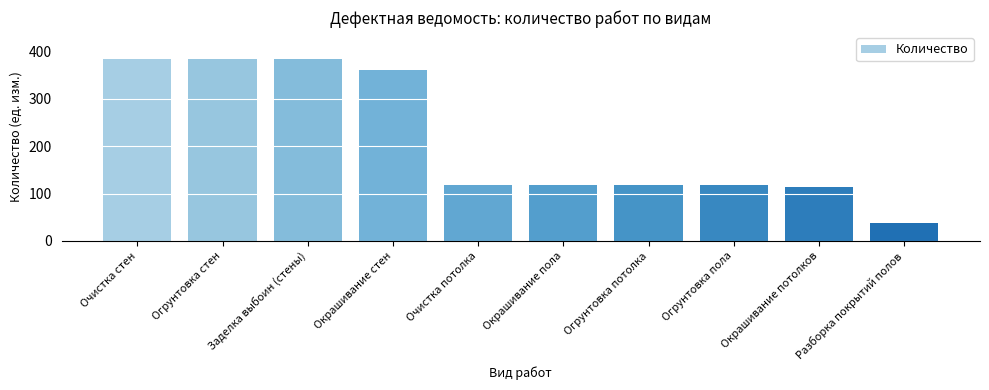

What is the approximate value at Очистка стен?

383.7